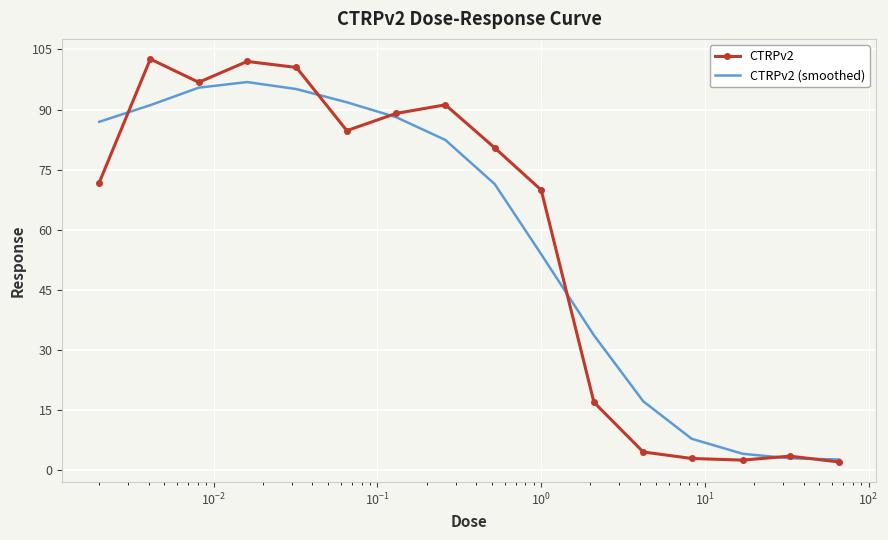

What is the minimum value for CTRPv2 (smoothed)?

2.6